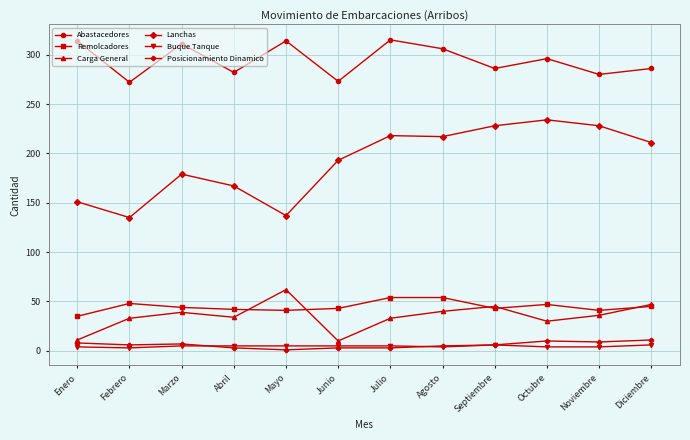

How many categories are shown in the chart?

12